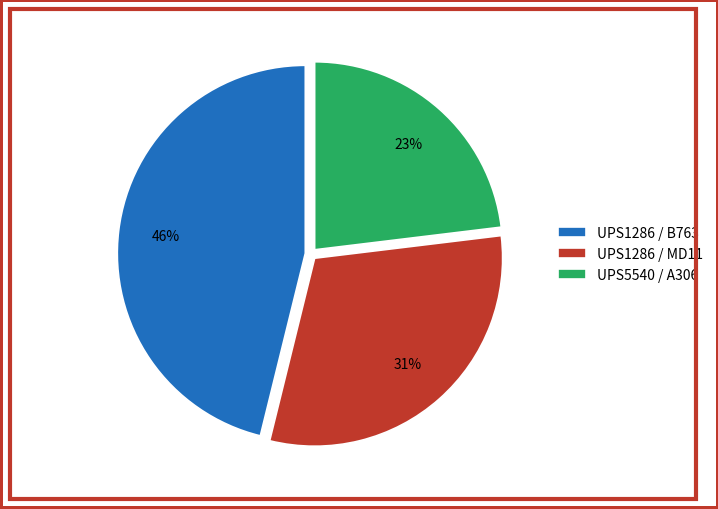

Rank the categories by value from lowest to highest.

UPS5540 / A306, UPS1286 / MD11, UPS1286 / B763